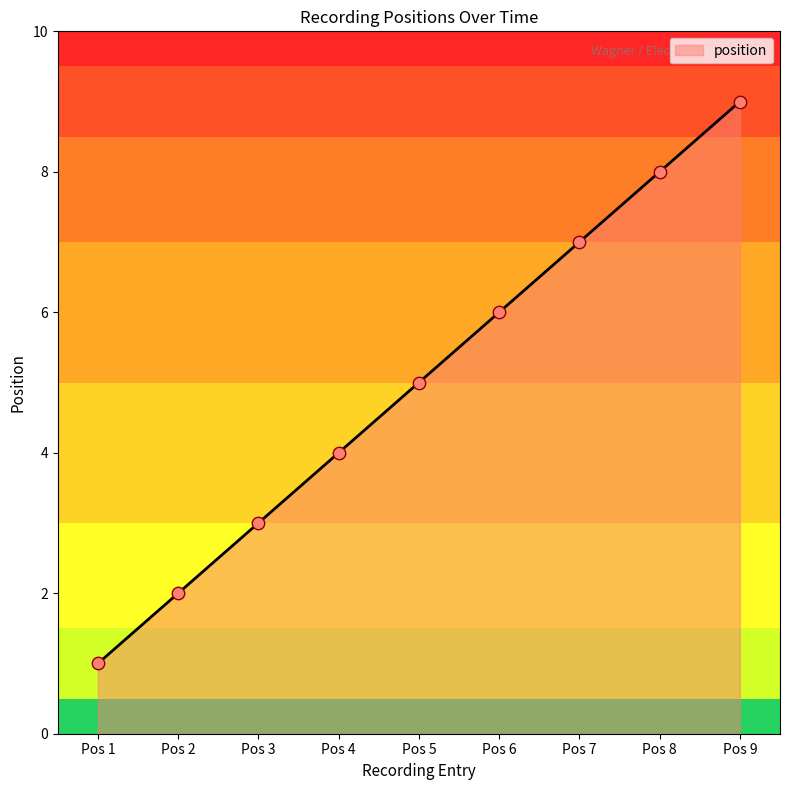

Which has a higher value, Pos 4 or Pos 2?

Pos 4